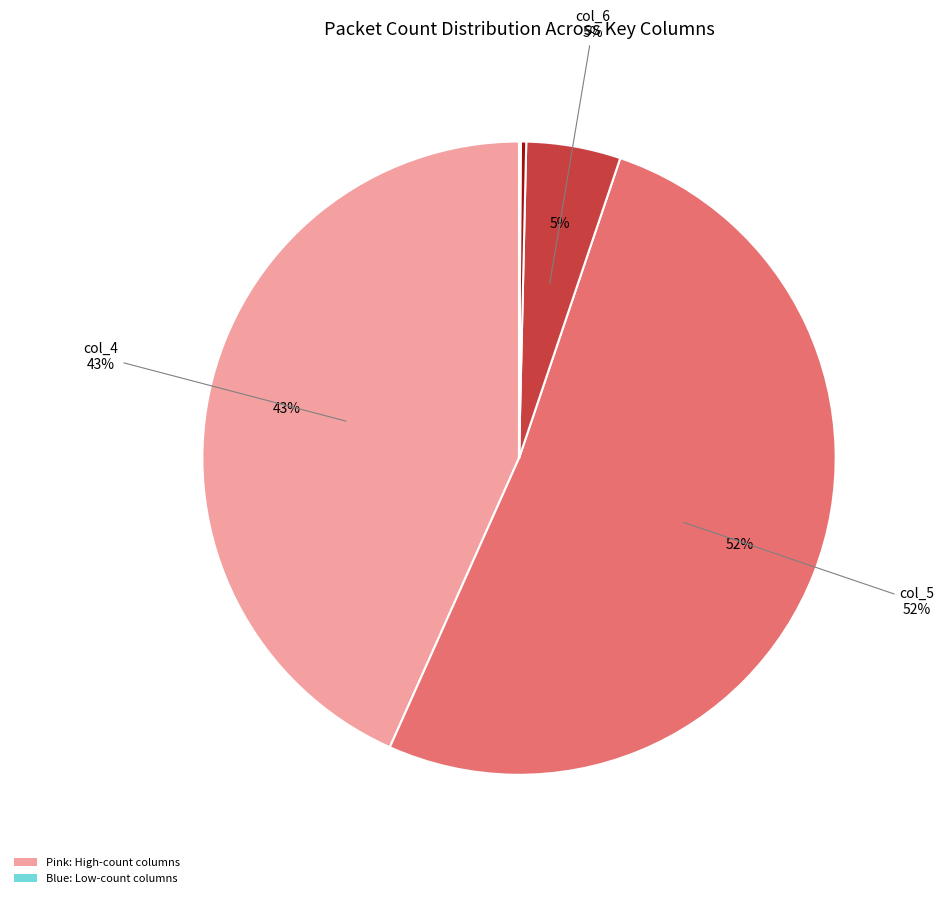

Which category has the biggest portion of the pie?

col_5